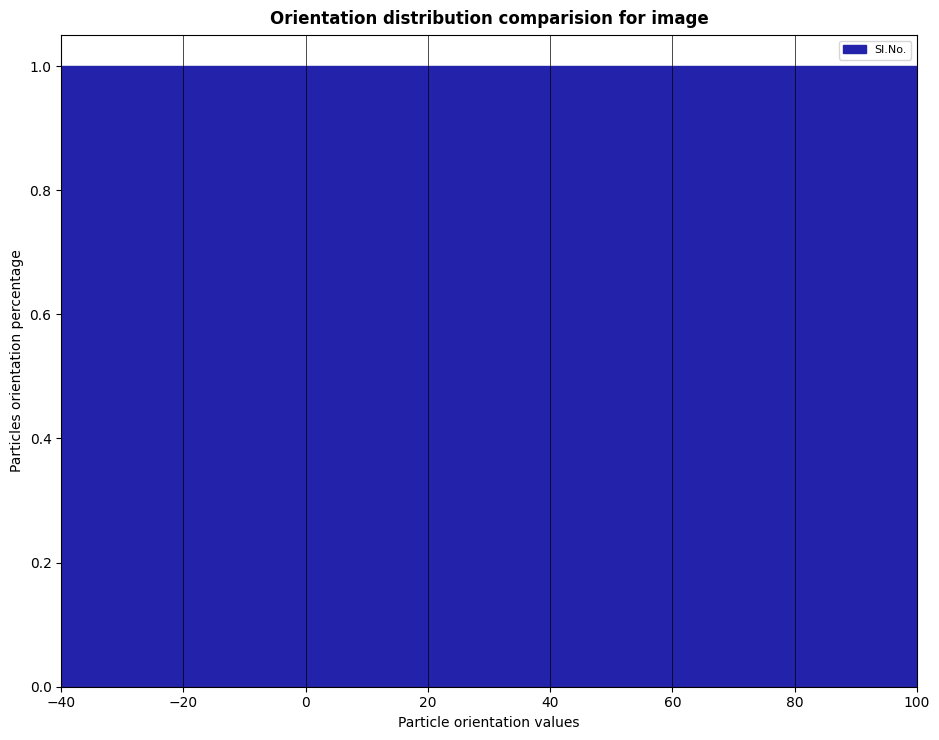

Reading left to right, transcribe this chart: for each bar, give the range it covers on the x-axis and its height. Neither the bar edges nor the heights are printed on the chart, so give them approximately, as read against the axes.

-40 to -28: 1
-28 to -16: 1
-16 to -4: 1
-4 to 6: 1
6 to 18: 1
18 to 30: 1
30 to 42: 1
42 to 54: 1
54 to 66: 1
66 to 76: 1
76 to 88: 1
88 to 100: 1